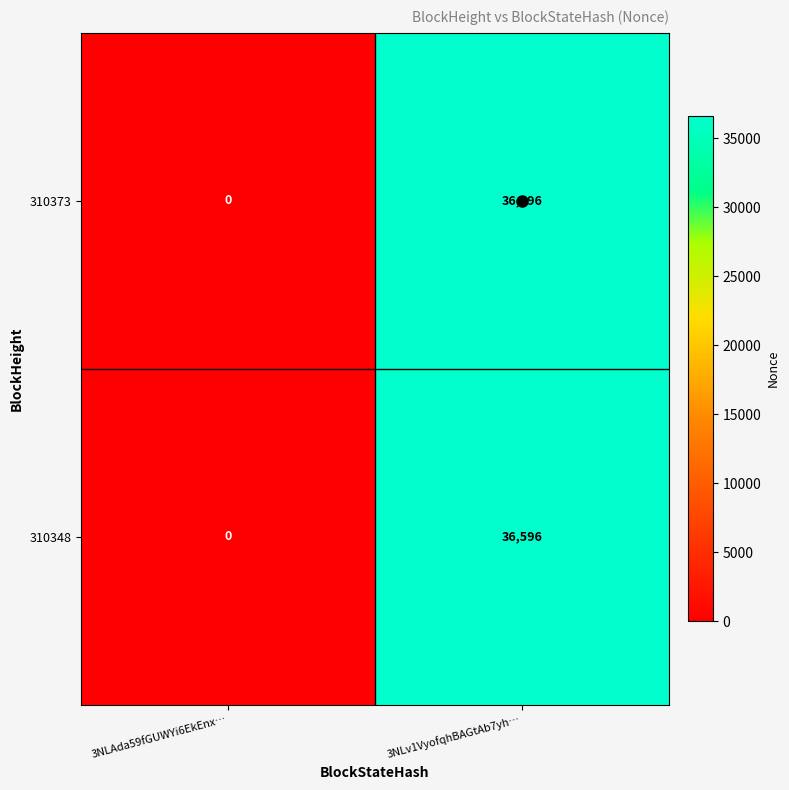

What is the difference between the maximum and minimum values in the 310348 series?

36596